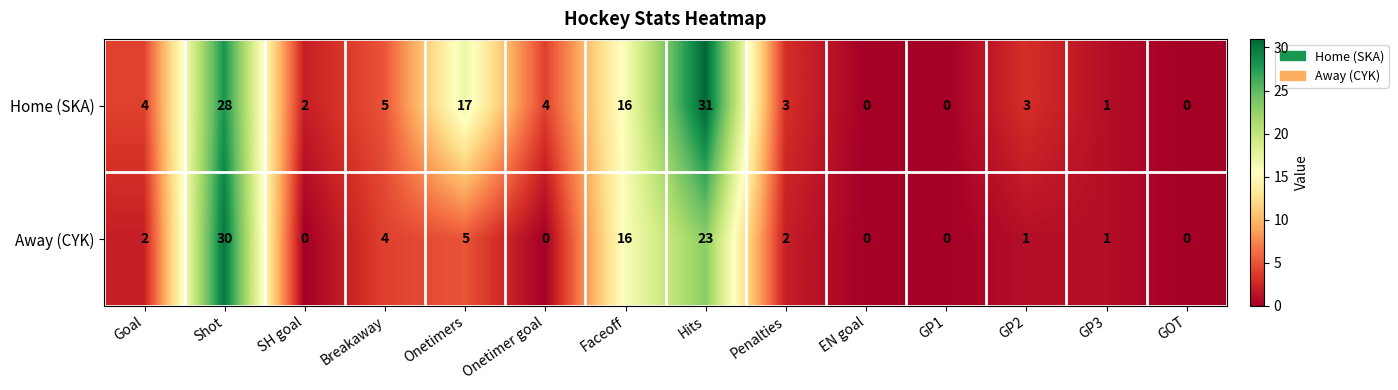

Rank the series by their average value, from highest to lowest.

Home (SKA), Away (CYK)